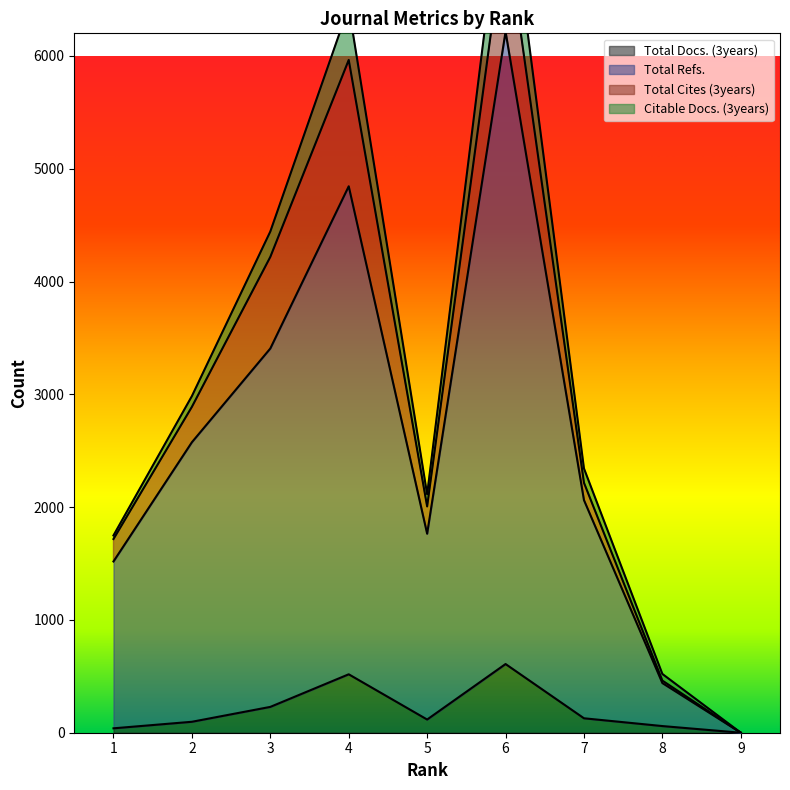

Does the chart display data point markers on the line(s)?

No